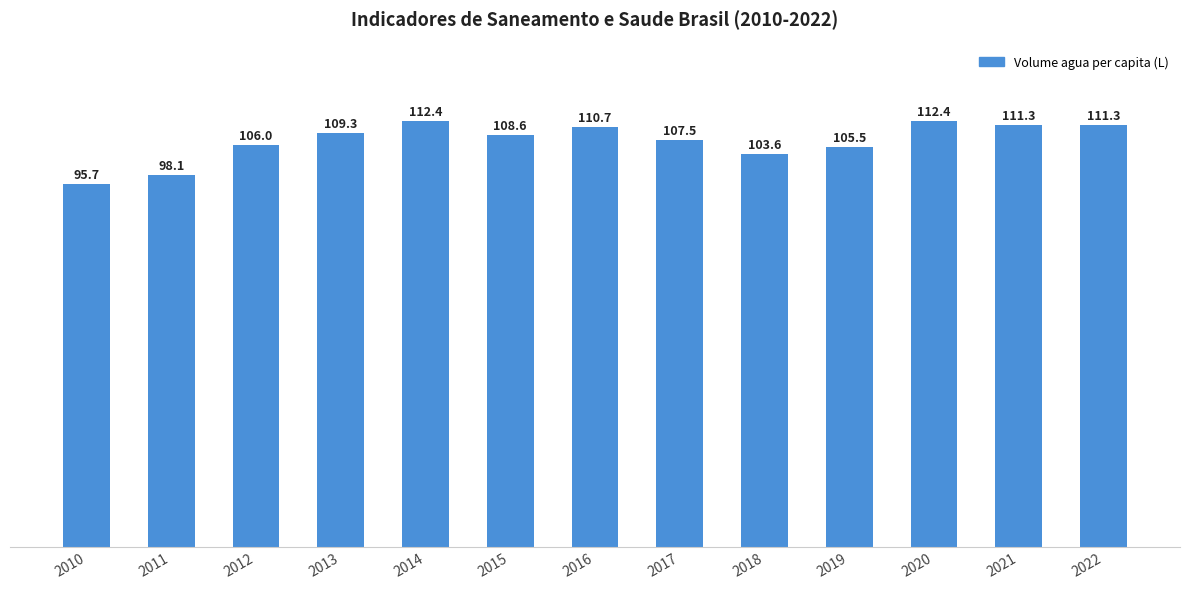

At which label is the value closest to 104?

2018